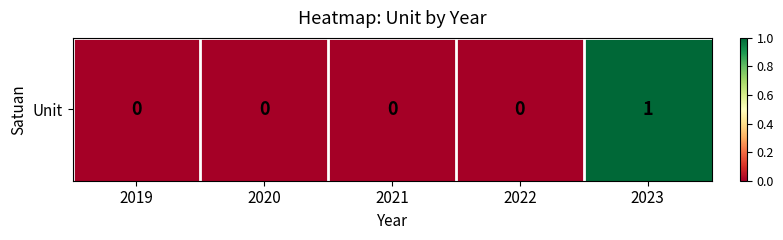

List the labels in order of value, smallest first.

2019, 2020, 2021, 2022, 2023